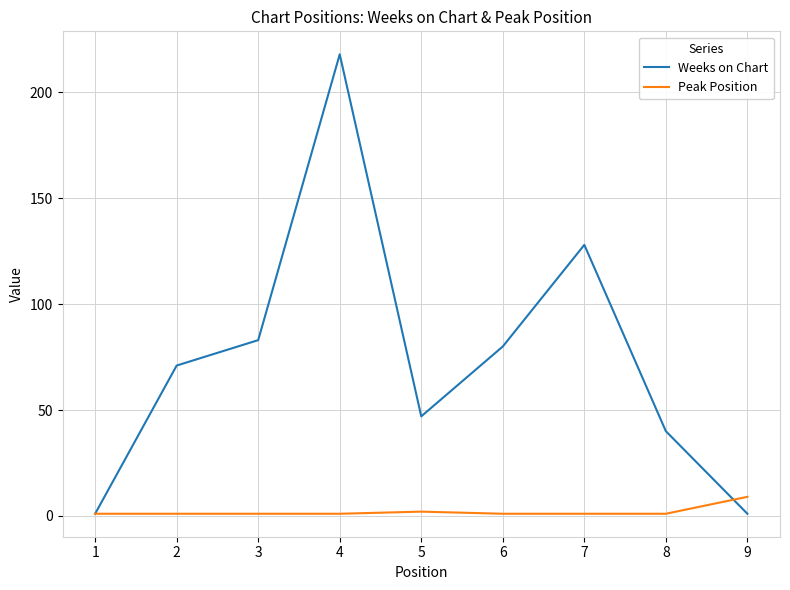

What are all the series names shown in the legend?

Weeks on Chart, Peak Position